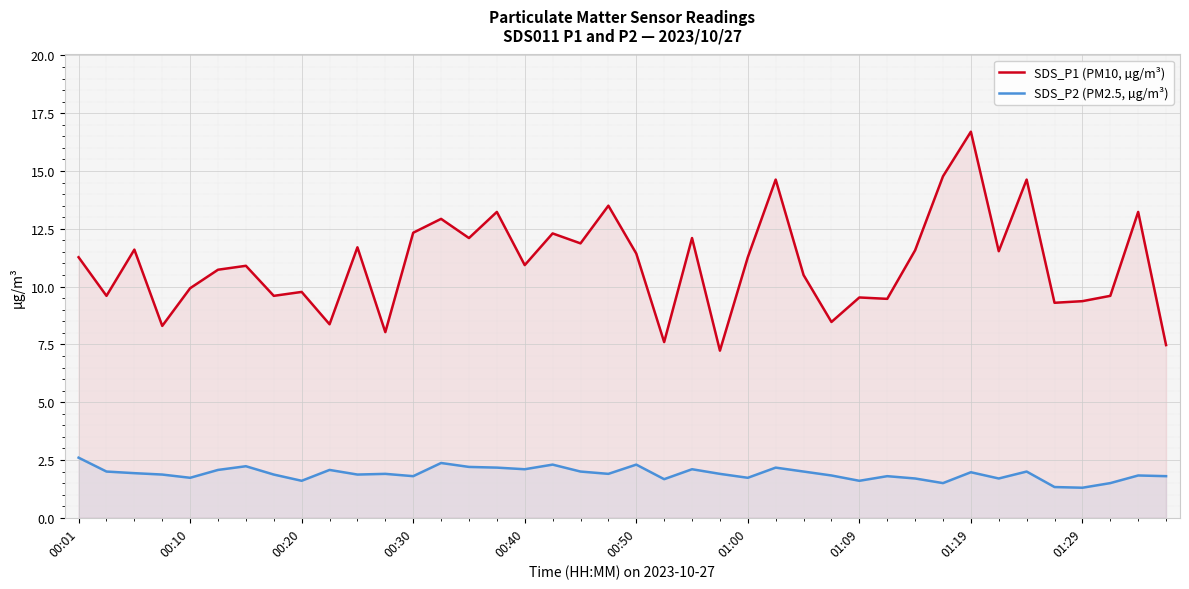

At which category is the sum across all series the highest?

01:19